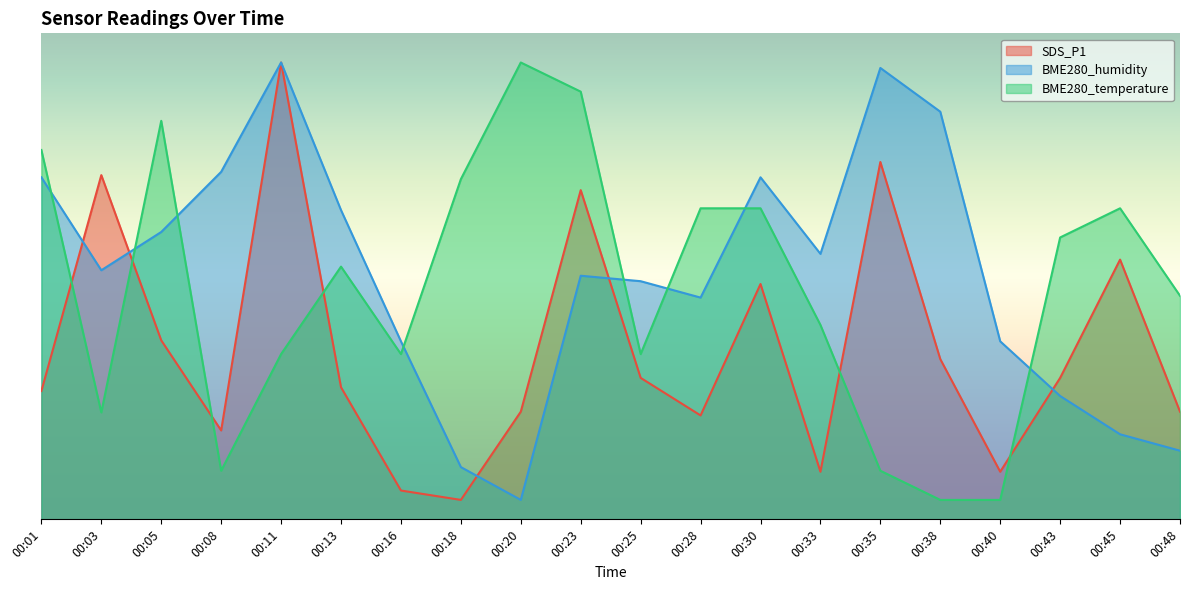

How many lines are shown in the chart?

3